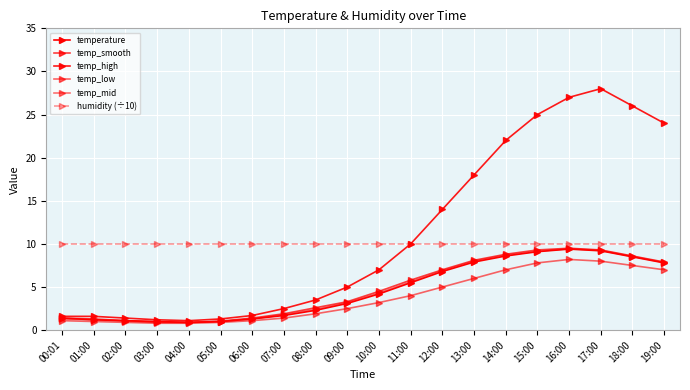

How many data points in temp_low are less than 3?

10